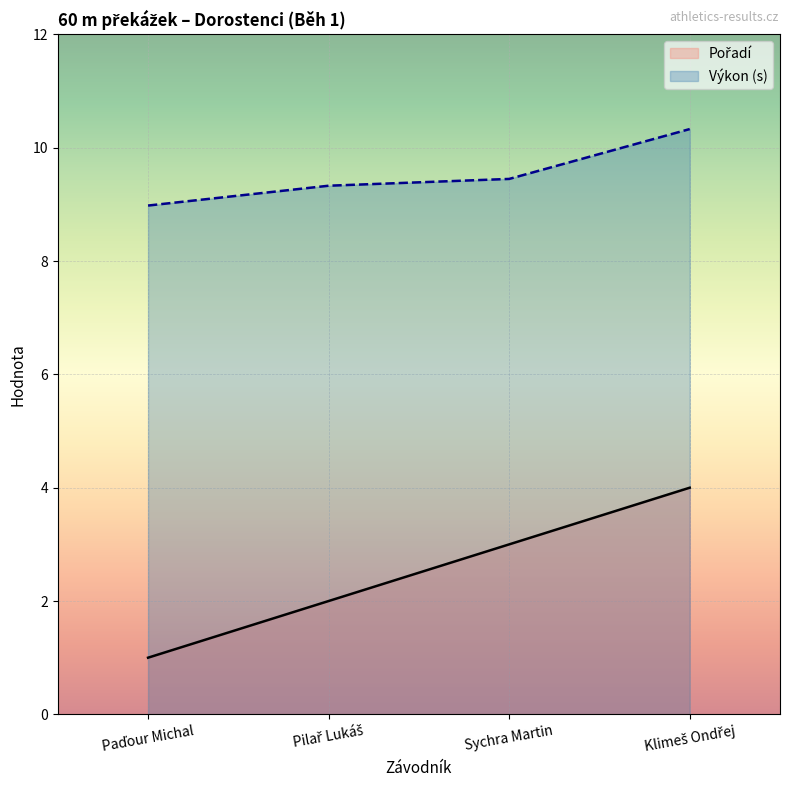

What is the sum of all Výkon (s) values?

38.1